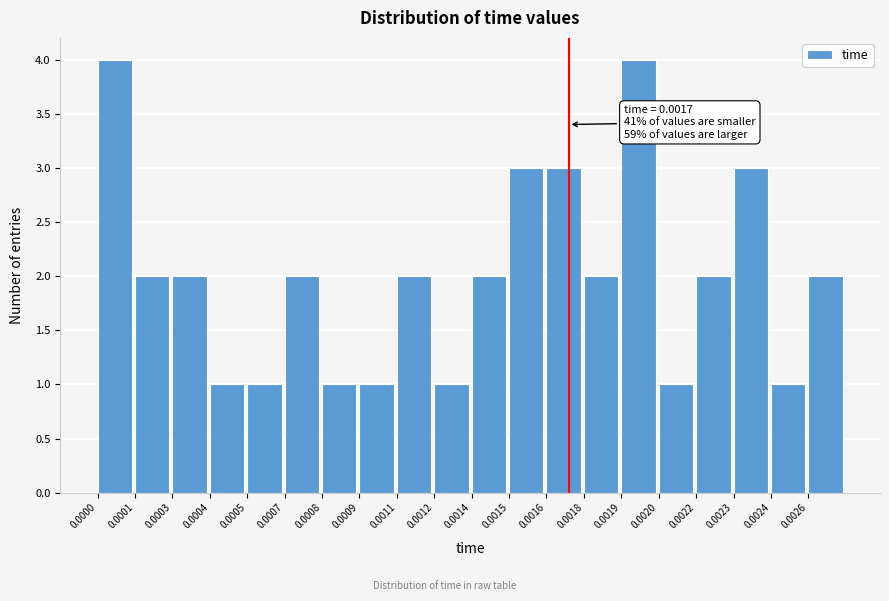

Reading left to right, transcribe all the data shown in this chart.

0.0000=4	0.0001=2	0.0003=2	0.0004=1	0.0005=1	0.0007=2	0.0008=1	0.0009=1	0.0011=2	0.0012=1	0.0014=2	0.0015=3	0.0016=3	0.0018=2	0.0019=4	0.0020=1	0.0022=2	0.0023=3	0.0024=1	0.0026=2